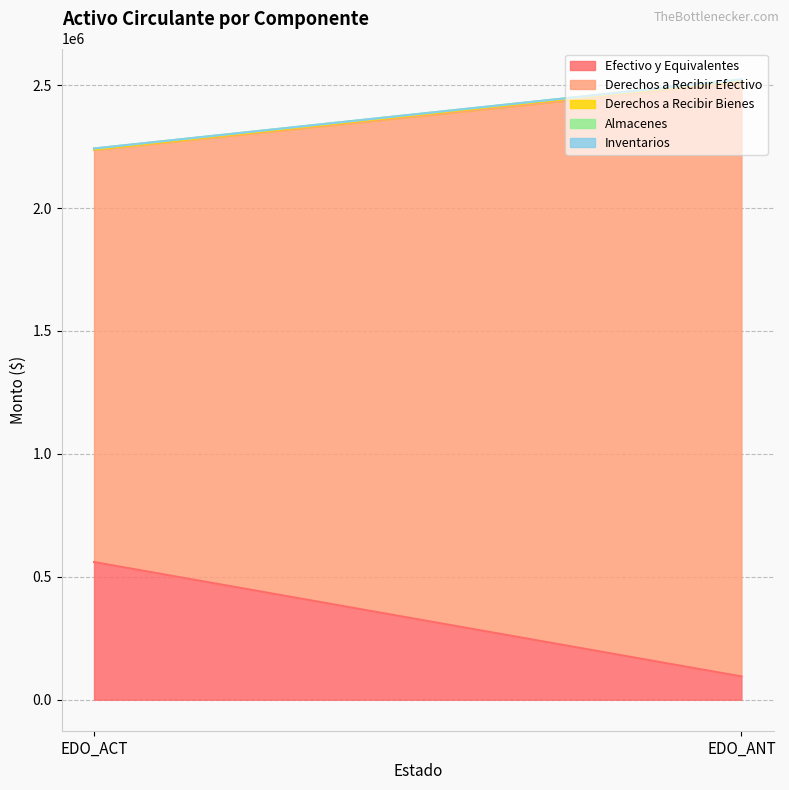

The value of Efectivo y Equivalentes at EDO_ANT is 58641.1. True or false?

False